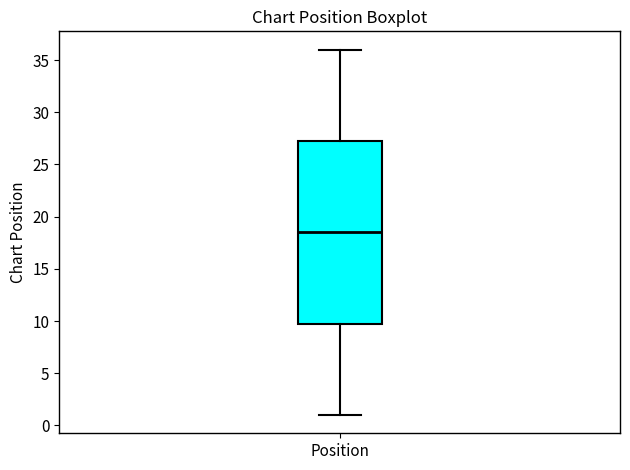

Read this box plot against the y-axis: the position of the median line, the range covered by the box, and the ends of both whiskers. The values are not printed on the chart, so give them approximately, as read against the axis.

median 18.5, box 10.0 to 27.5, whiskers 1.0 to 36.0